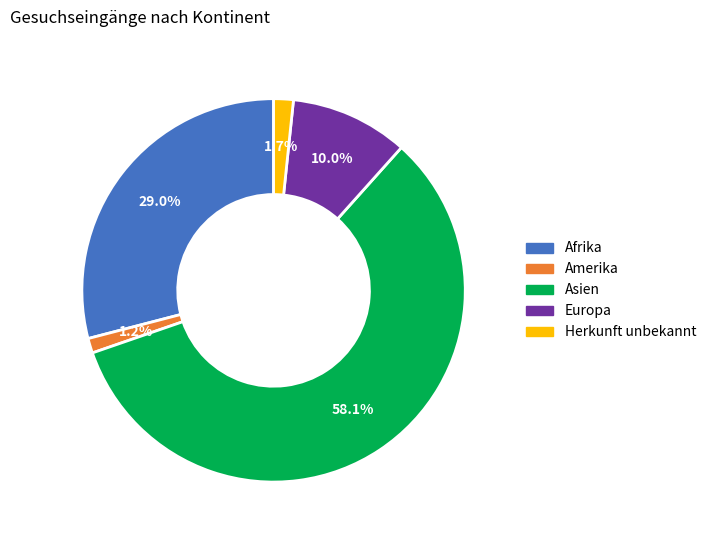

The Afrika slice represents 42% of the pie. True or false?

False